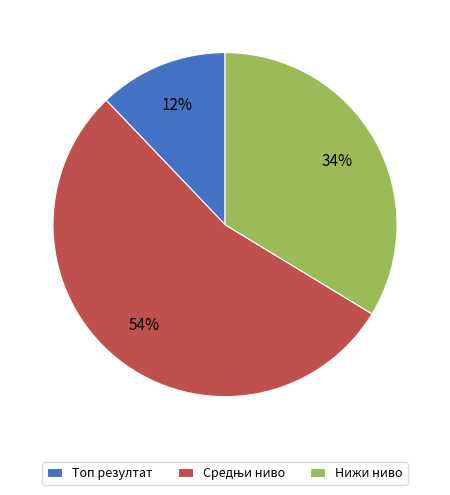

The Нижи ниво slice represents 20% of the pie. True or false?

False